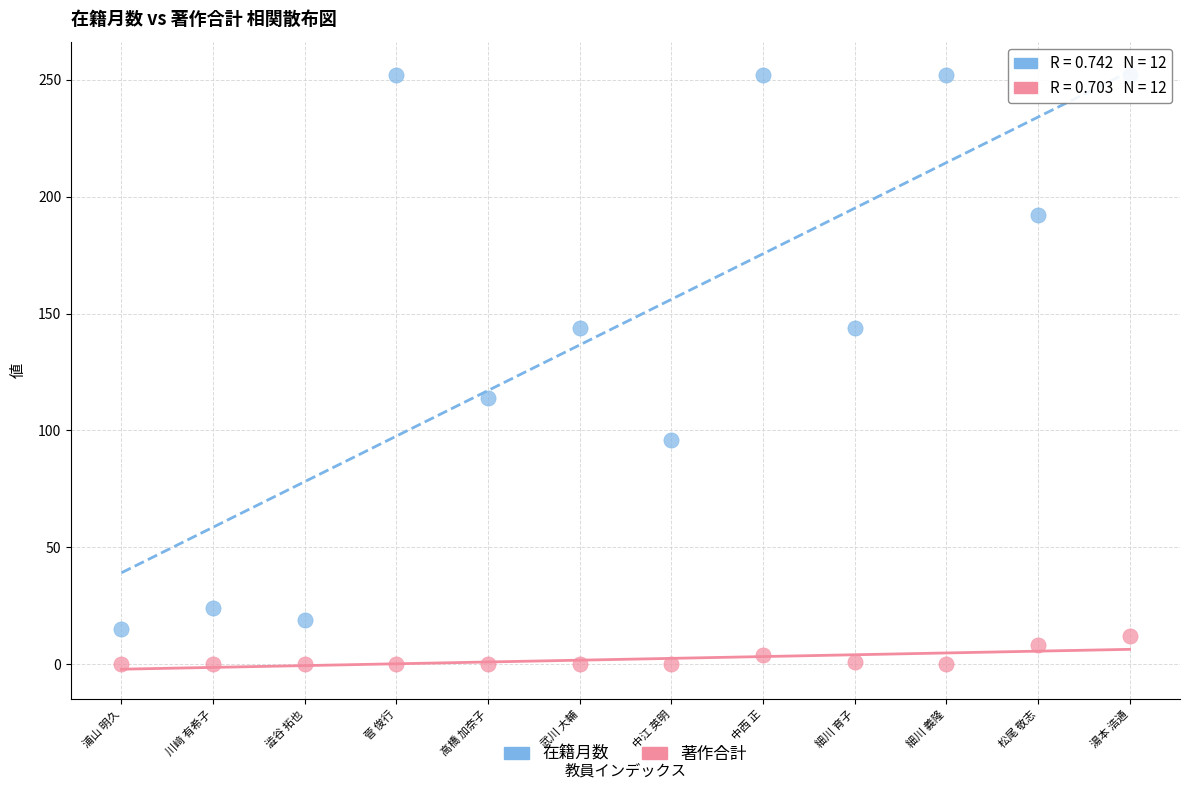

Across all series, what Y value is closest to 126?

114